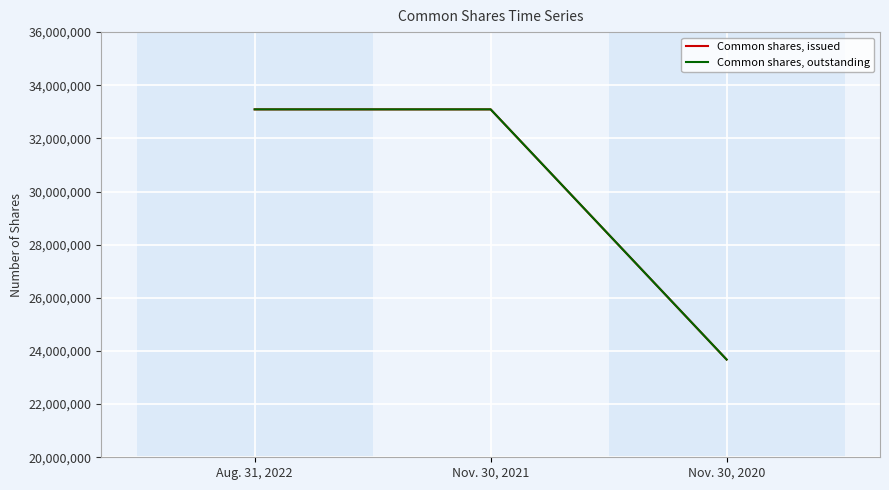

What is the label of the 2nd point from the left?

Nov. 30, 2021